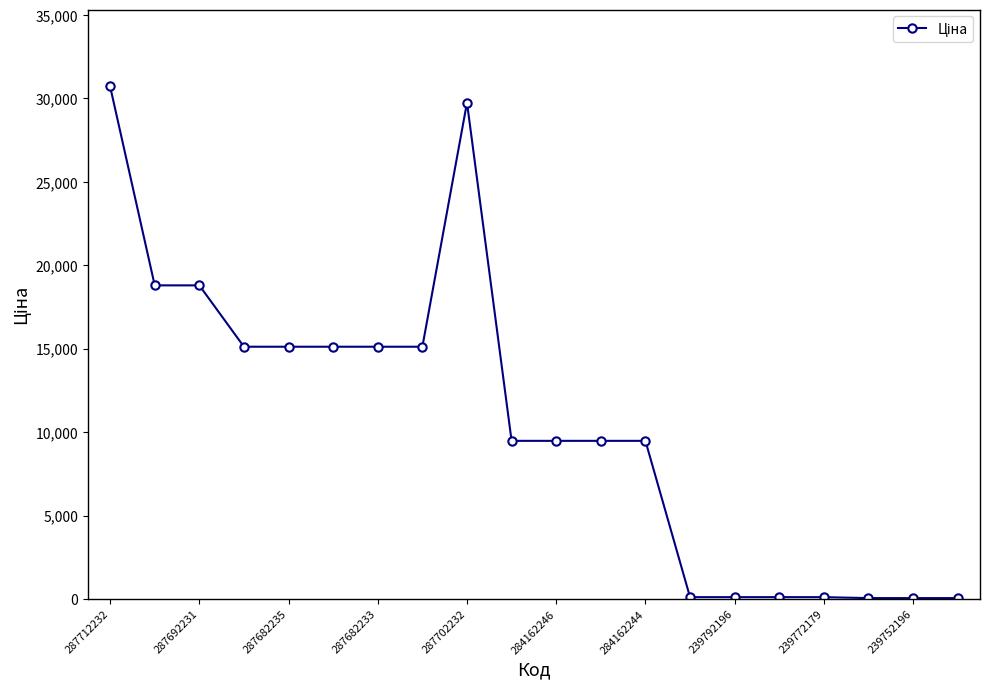

What is the greatest value displayed?

30717.1